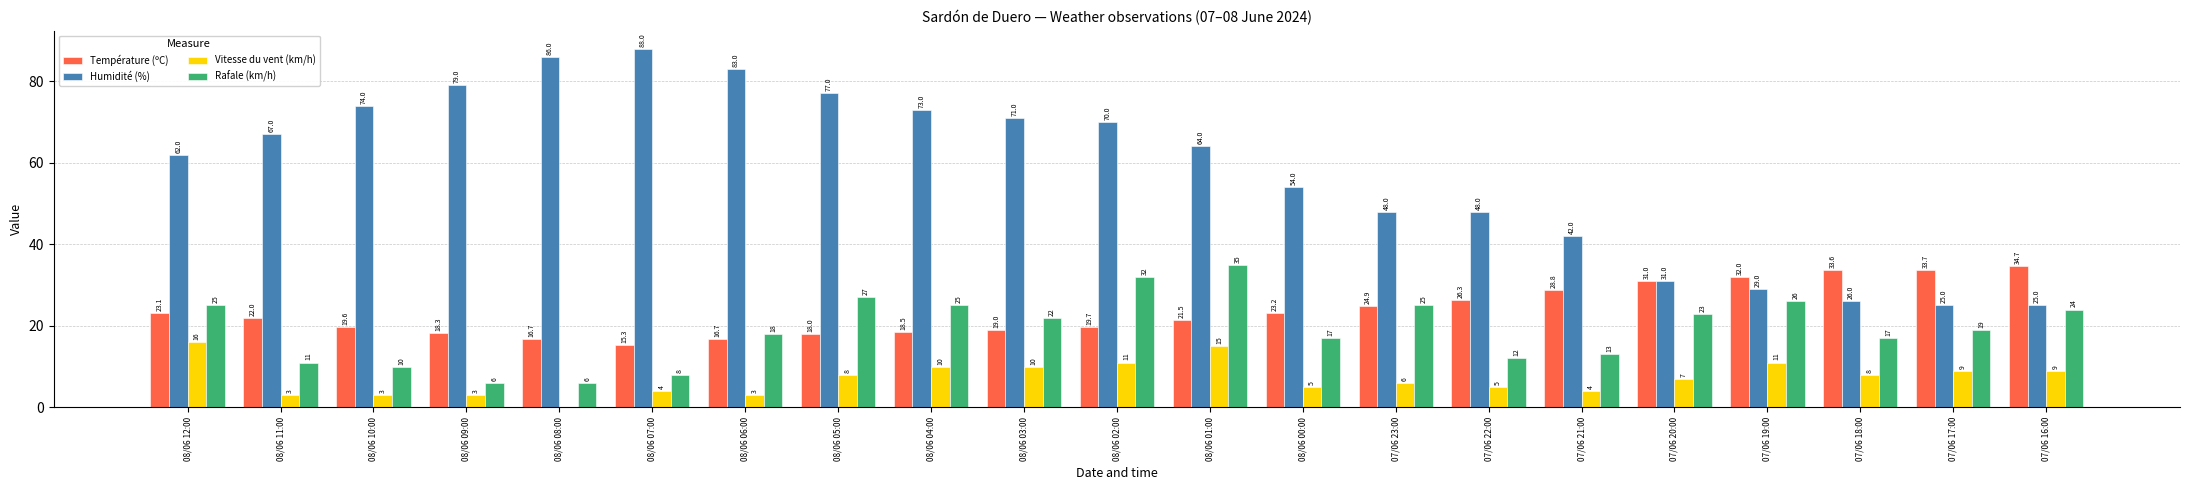

What is the approximate value of Température (ºC) at 08/06 01:00?

21.5